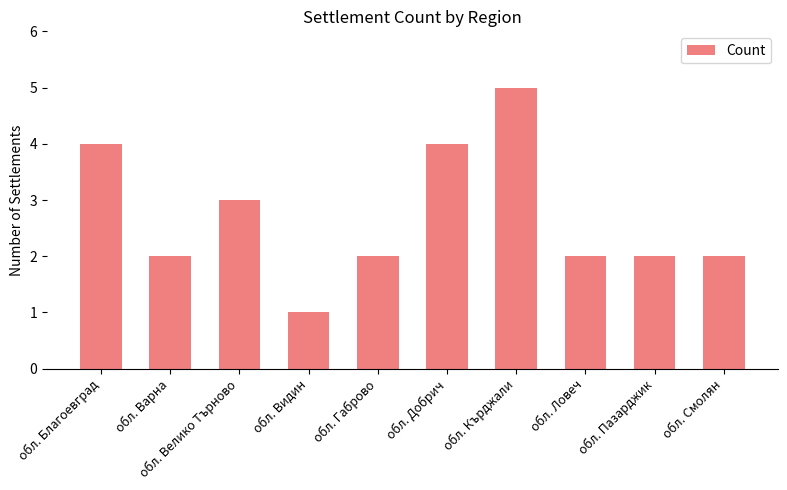

What is the average value?

3